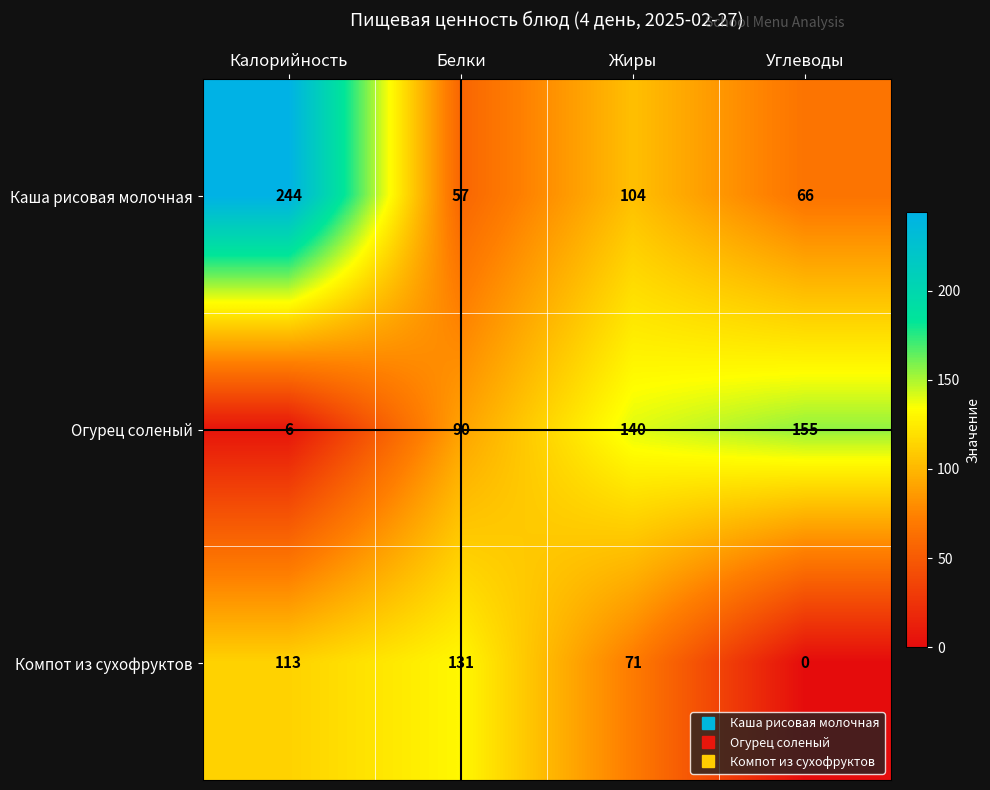

At which label is Компот из сухофруктов closest to 65?

Жиры